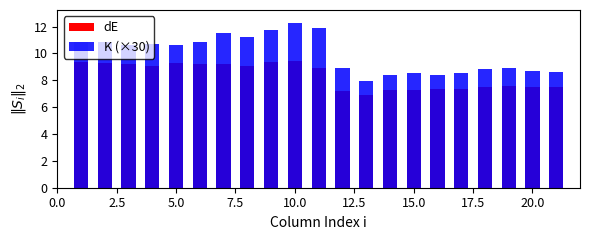

What is the maximum value for K (×30)?

12.3